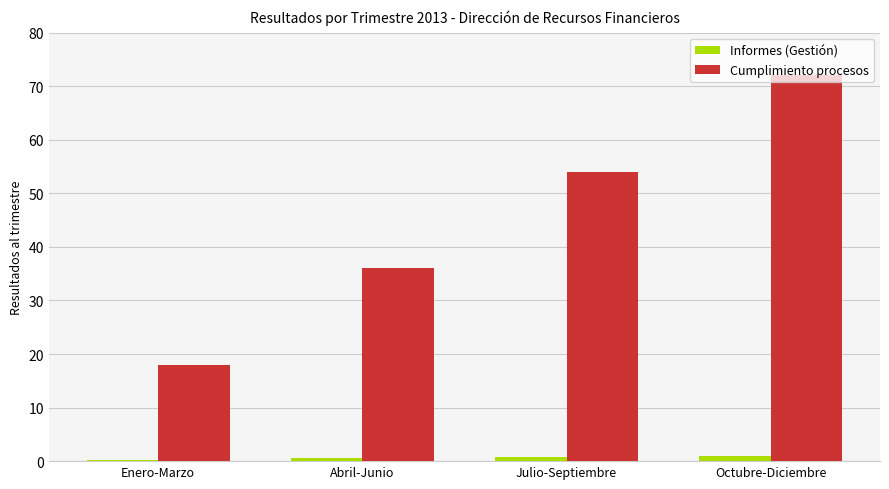

What is the sum of all Cumplimiento procesos values?

180.0